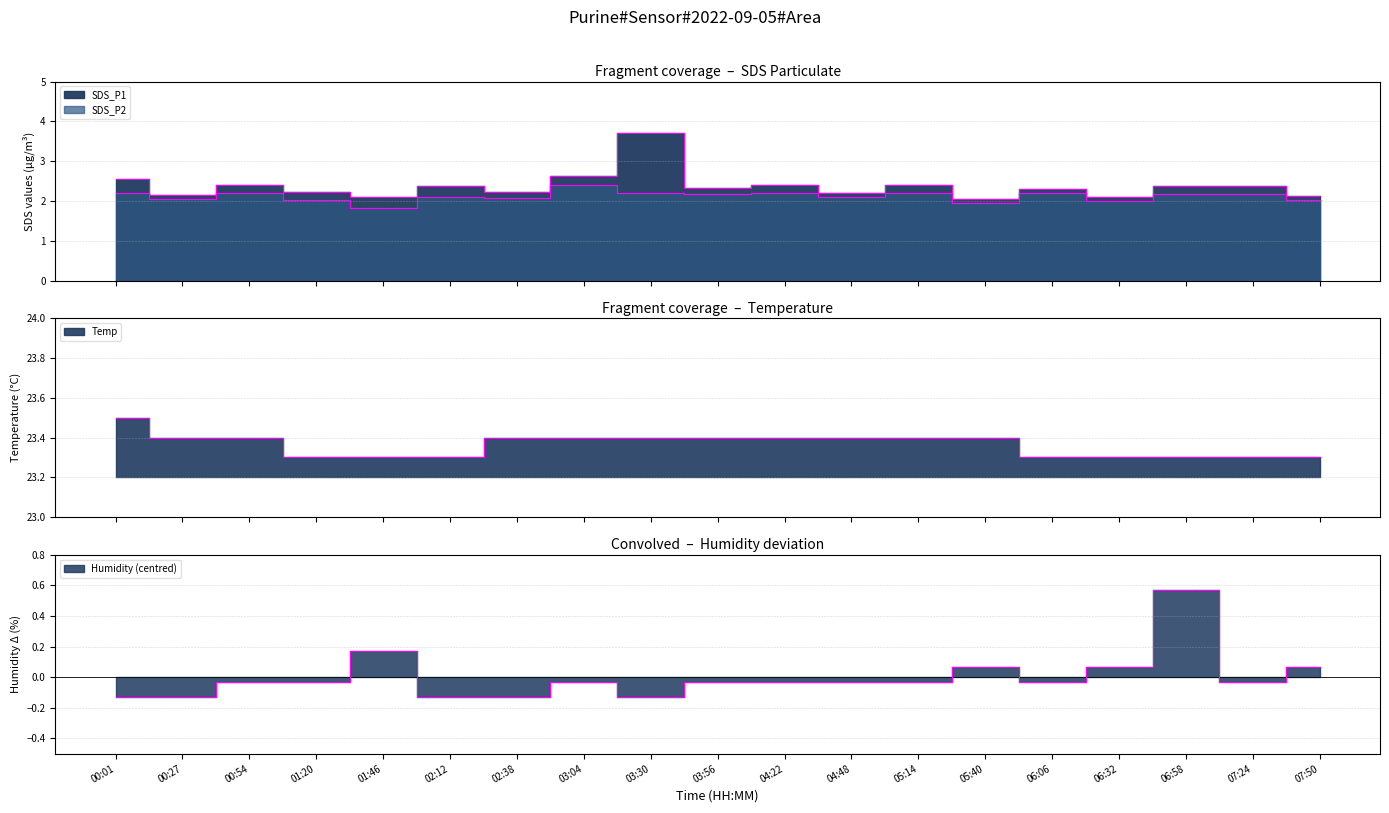

What are all the series names shown in the legend?

SDS_P1, SDS_P2, Temp, Humidity